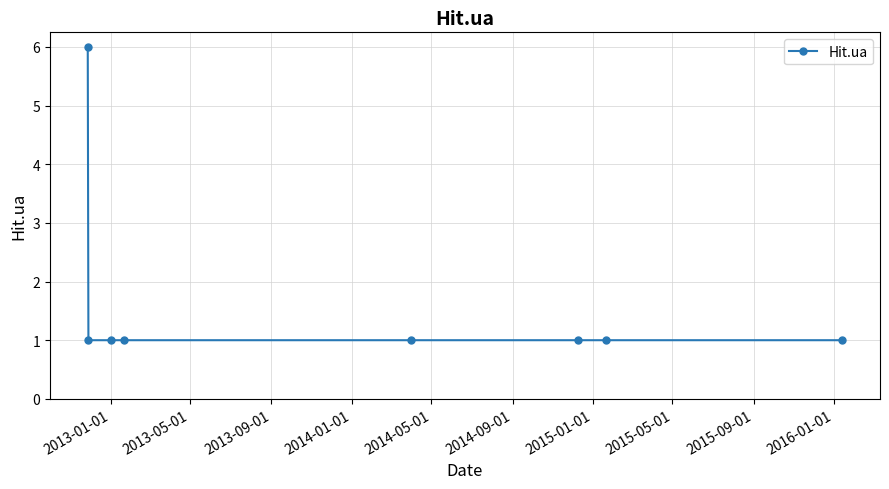

What is the difference between the maximum and second lowest values?

5